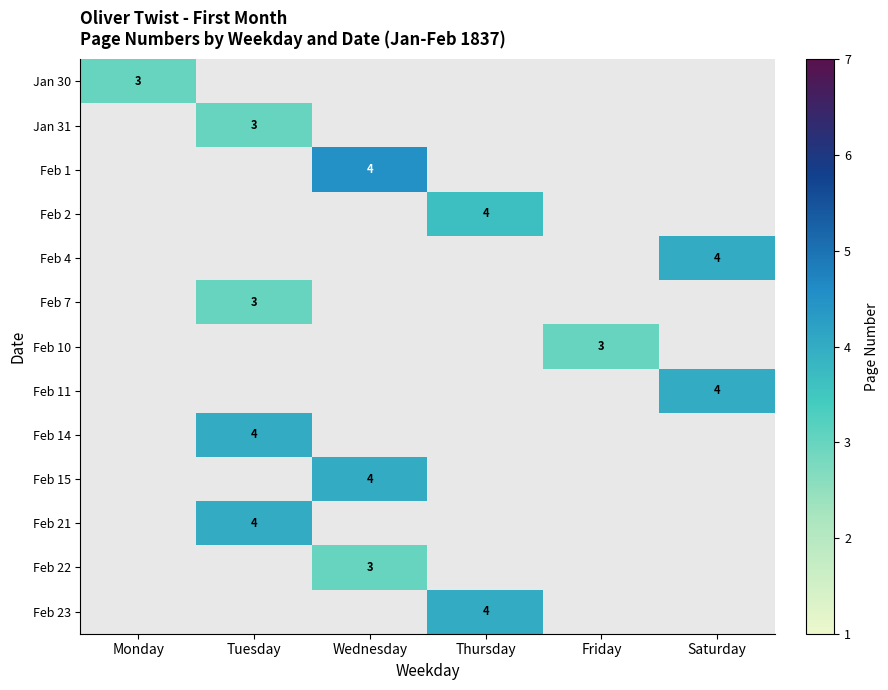

At how many categories does at least one series exceed 4?

1